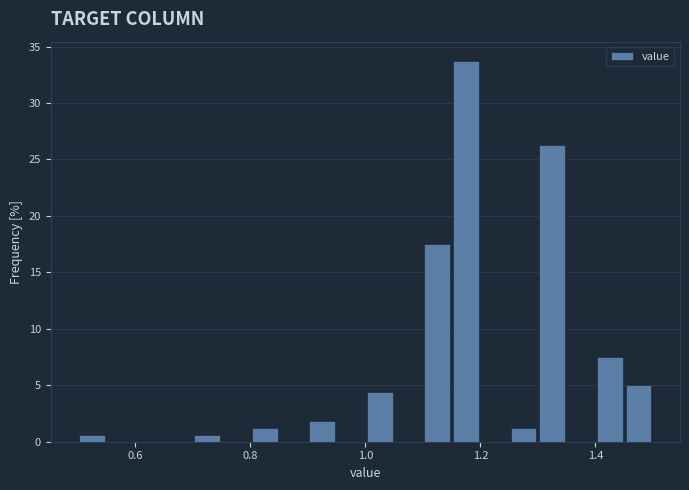

Around what value on the x-axis is the tallest bar? Give the approximate position of its centre, as read against the axis.

1.18